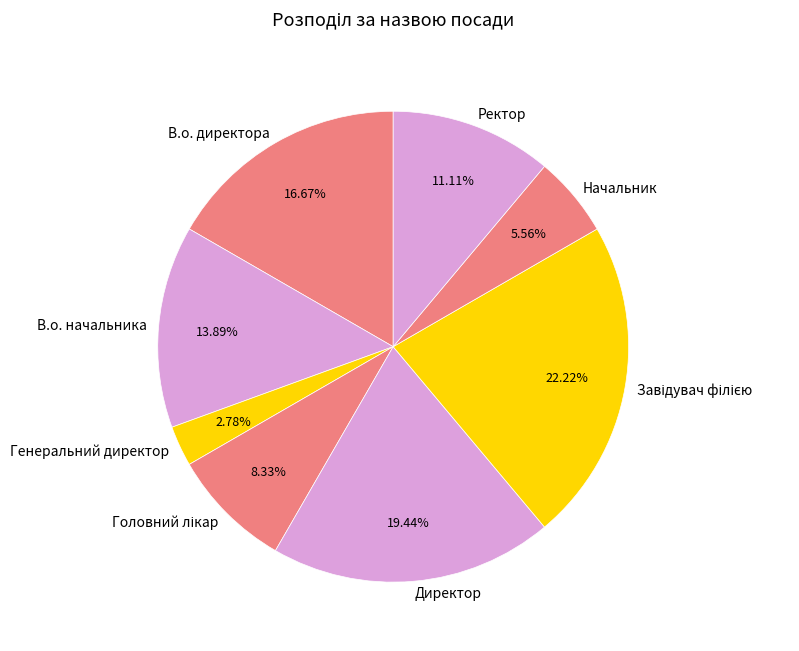

Between Генеральний директор and Ректор, which is larger?

Ректор